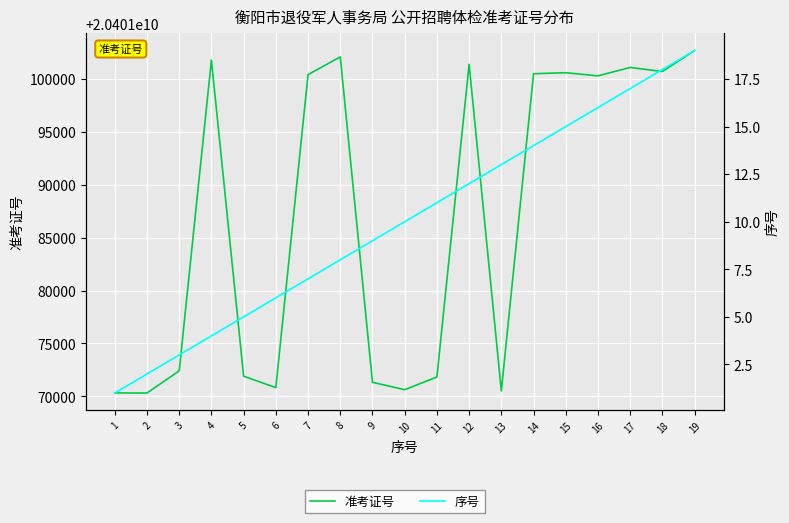

What is the difference between the maximum and minimum values in the 准考证号 series?

32396